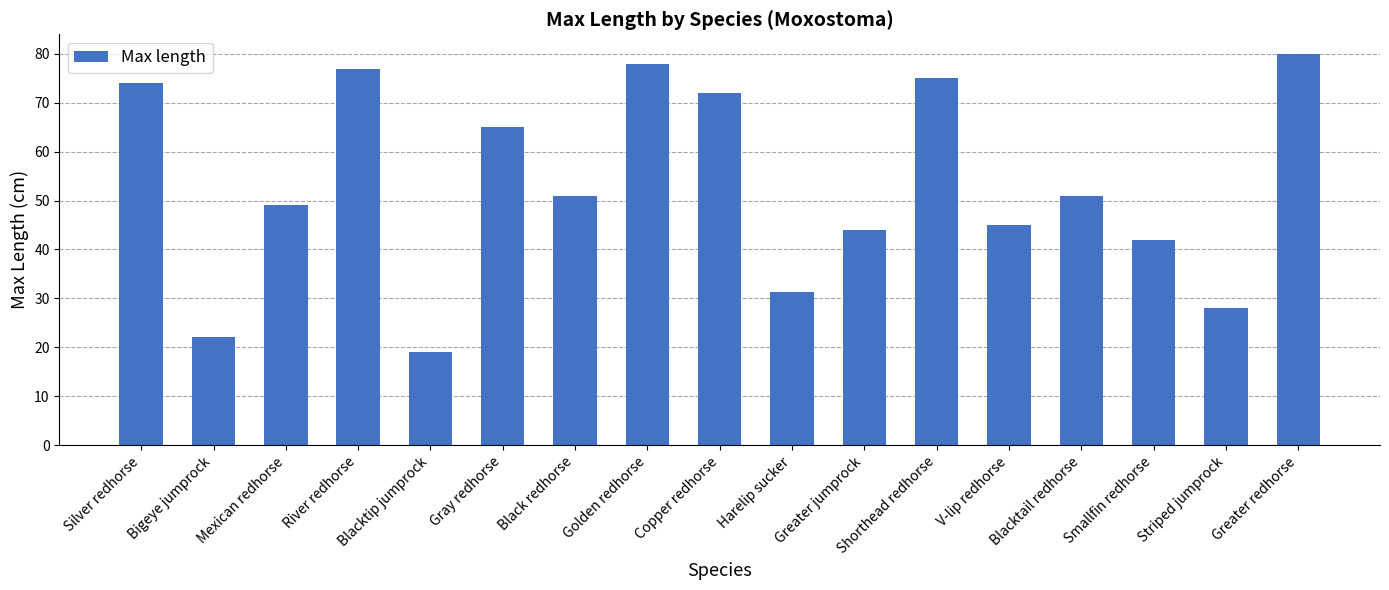

What is the sum of the values at Blacktail redhorse and Gray redhorse?

116.0